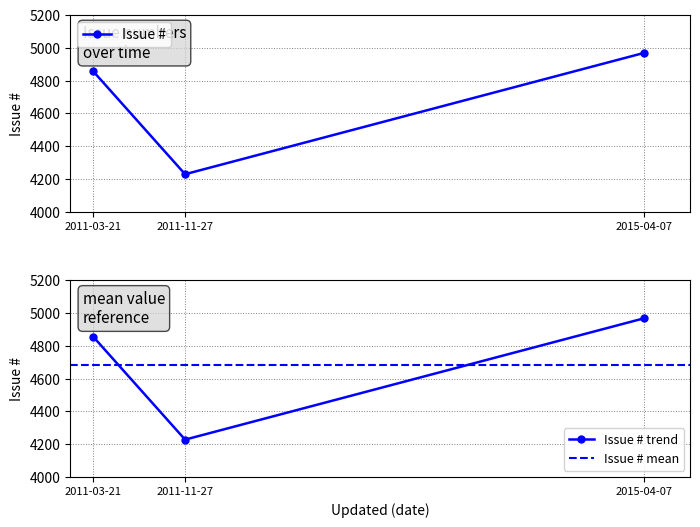

Is it true that the value at 2011-03-21 is 1036?

False